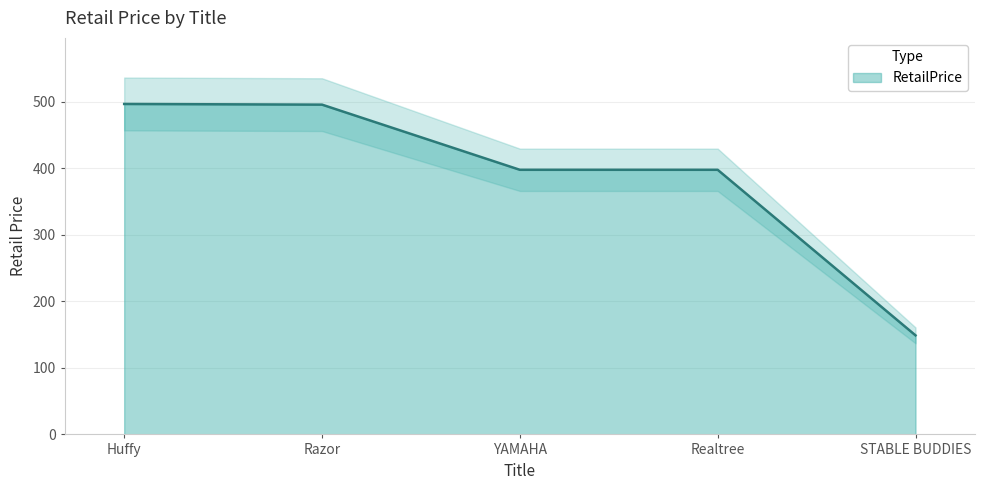

How many lines are shown in the chart?

1